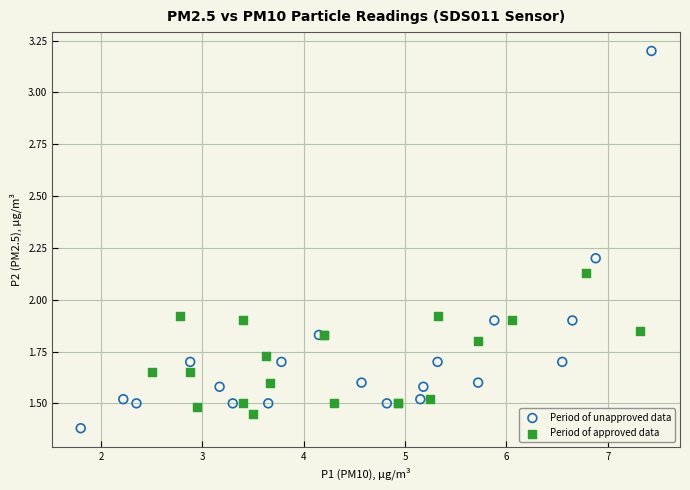

Which series contains the highest Y value?

Period of unapproved data